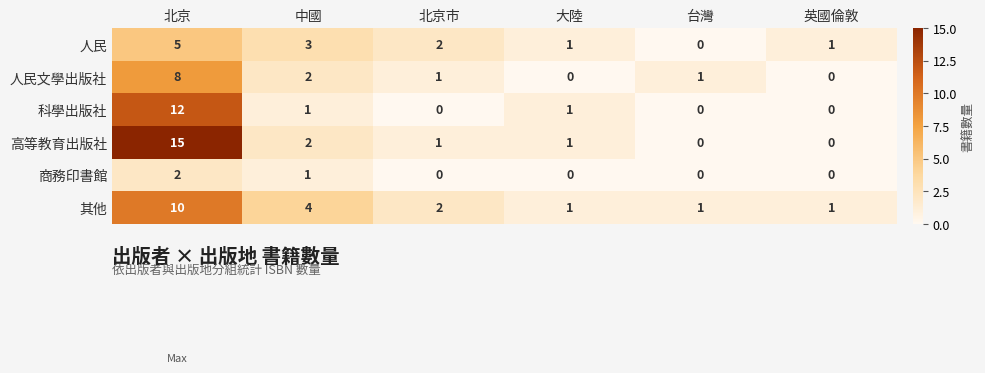

The 科學出版社 series shows -8 at 北京市. True or false?

False